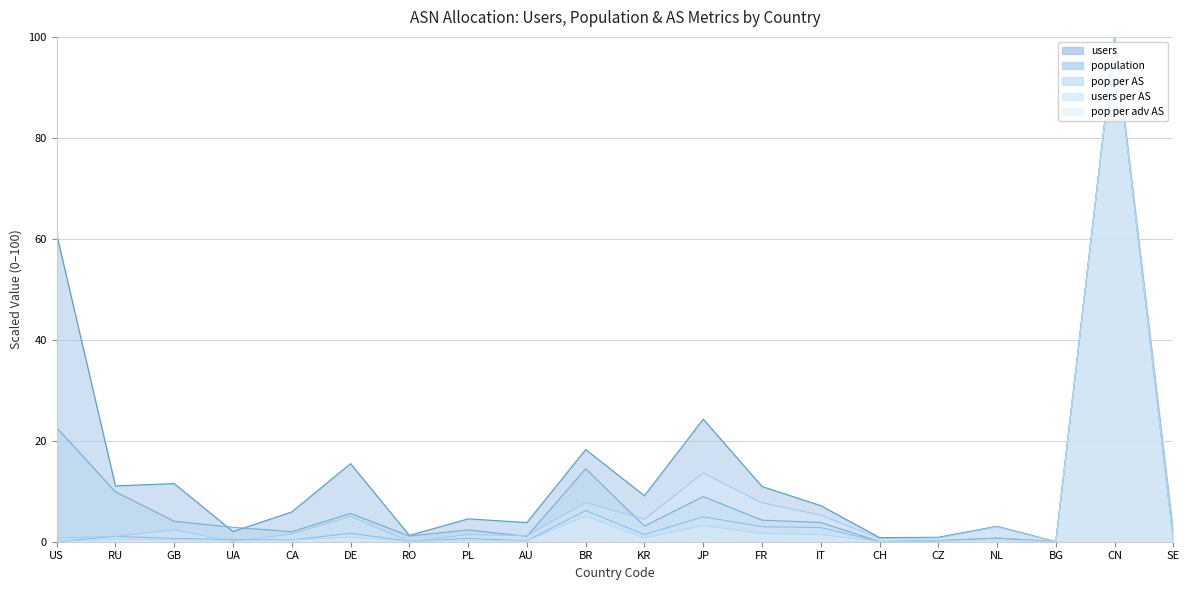

Which series changed the most between US and CH?

users